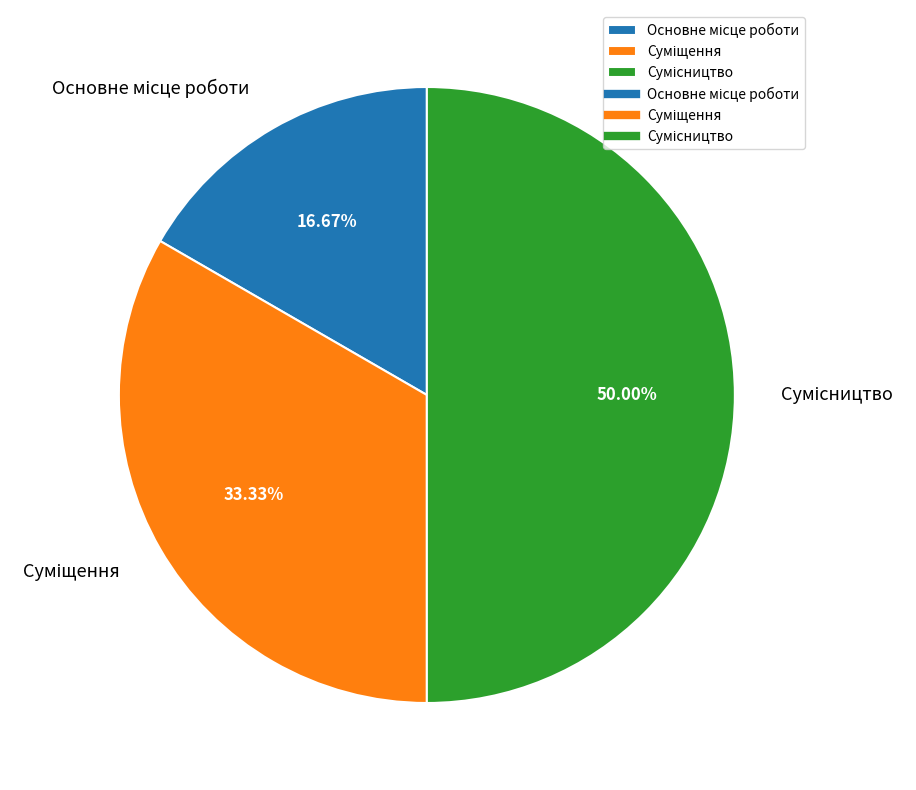

To the nearest percent, what portion does Сумісництво represent?

50%